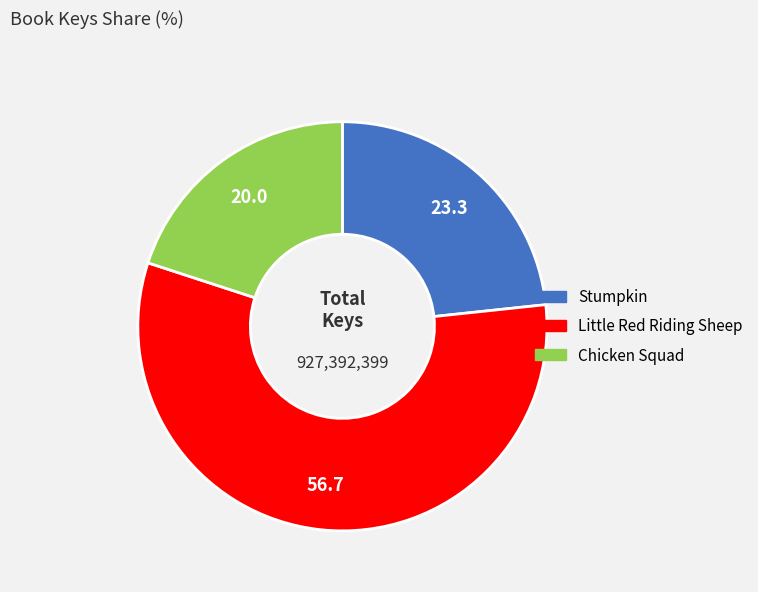

Is the sum of Little Red Riding Sheep and Stumpkin greater than half?

Yes